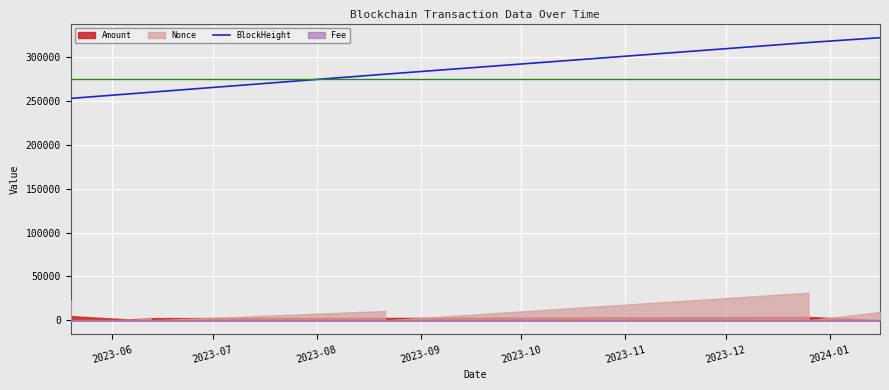

What is the minimum value for BlockHeight?

252892